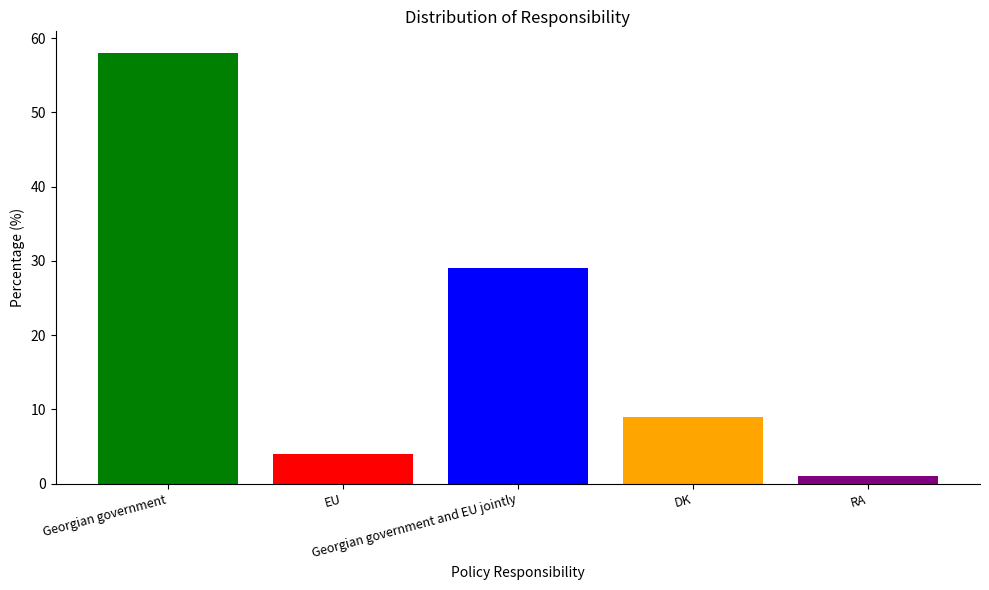

What is the sum of all values?

101